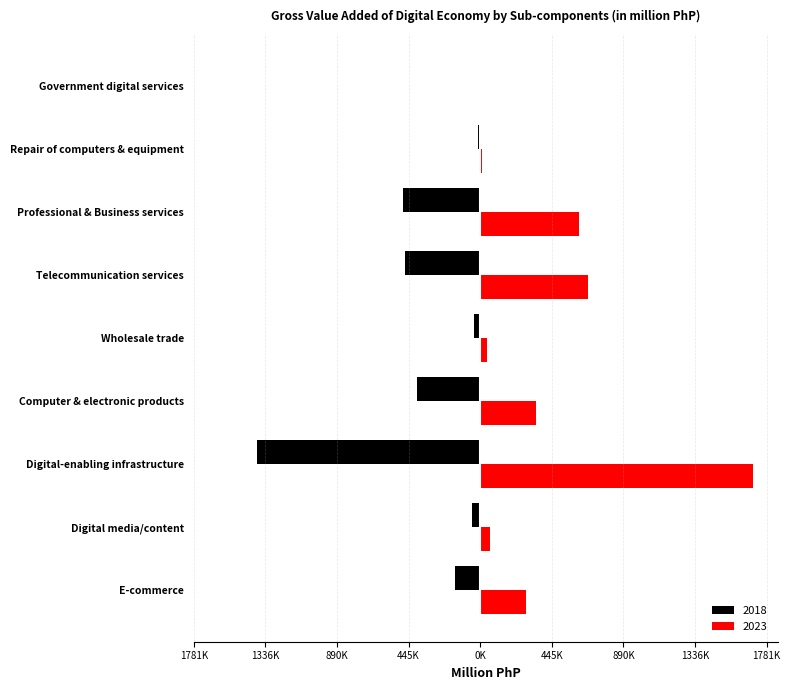

What are all the series names shown in the legend?

2018, 2023